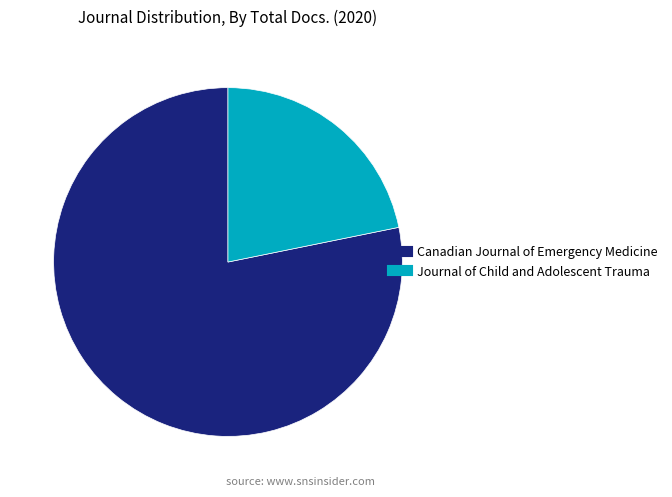

Rank the categories by value from highest to lowest.

Canadian Journal of Emergency Medicine, Journal of Child and Adolescent Trauma